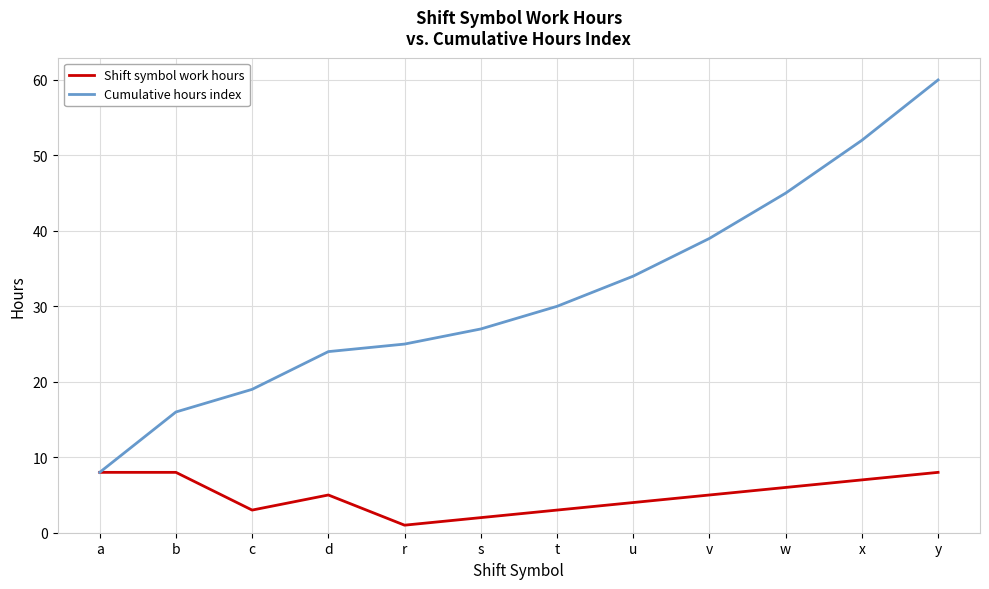

True or false: Cumulative hours index has more than 2 interior local peaks.

False